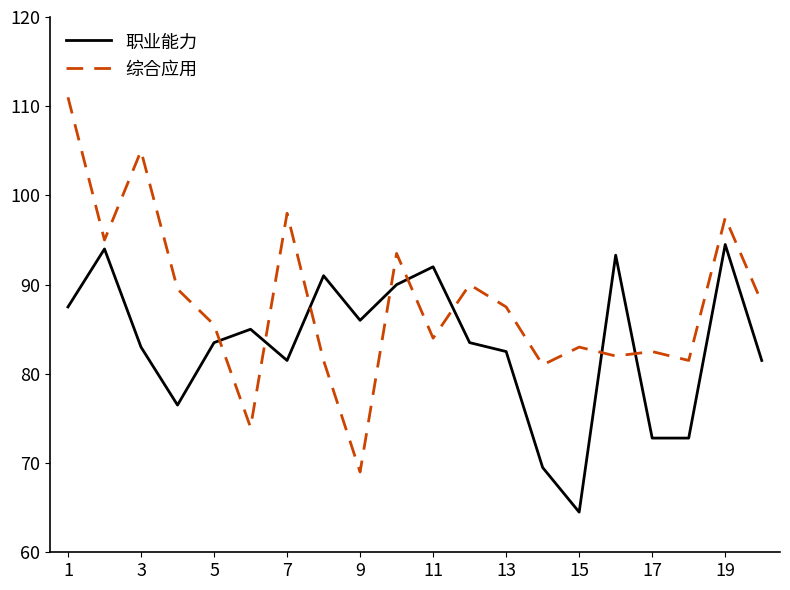

What is the maximum value for 职业能力?

94.5